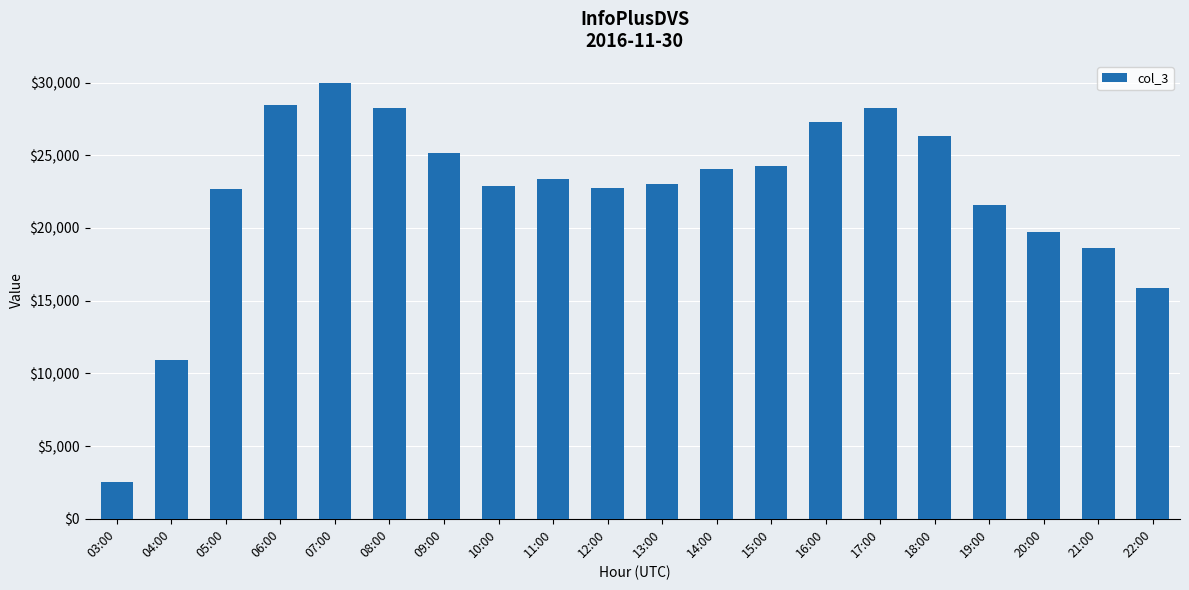

True or false: the data shows 18590 at 21:00.

True